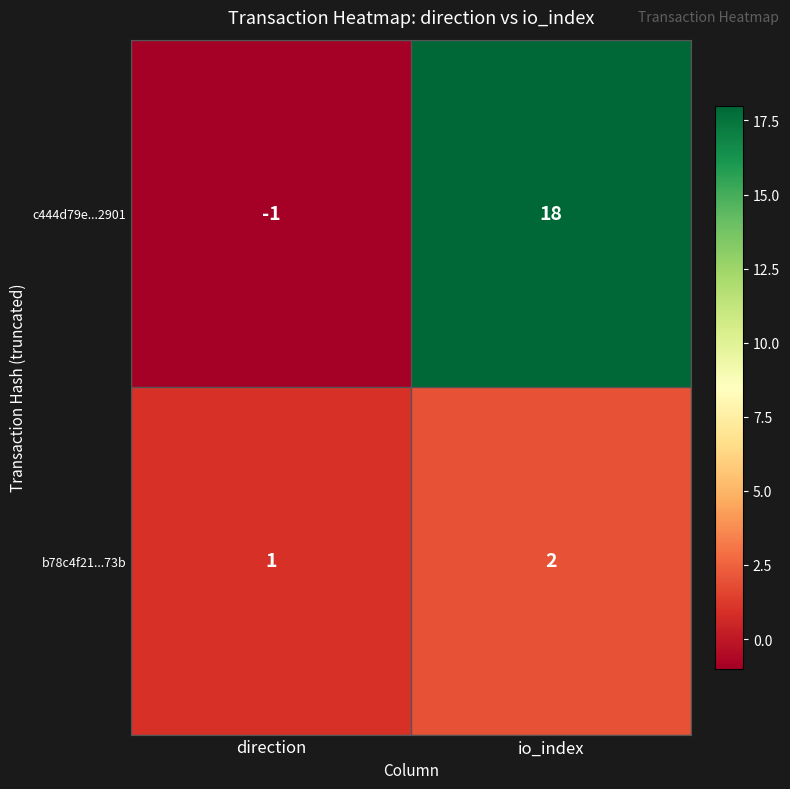

Rank the series at direction from lowest to highest value.

c444d79e...2901, b78c4f21...73b